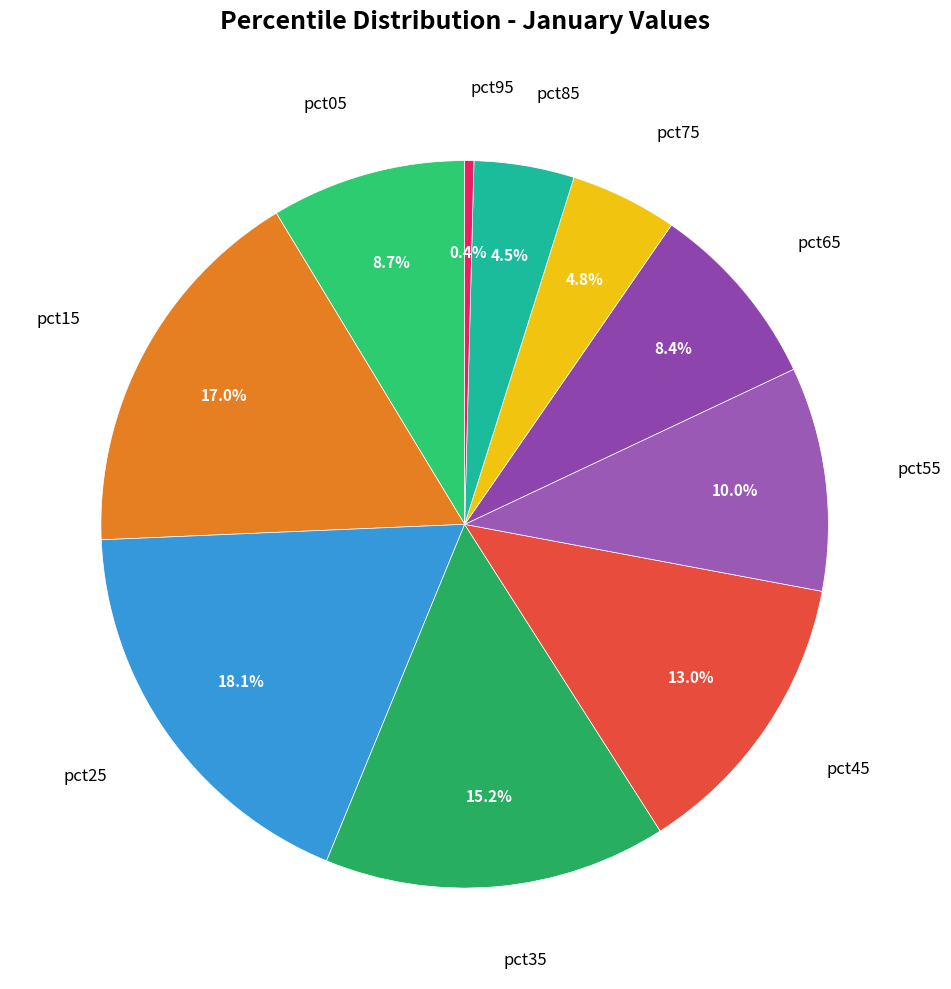

Is there a majority slice in this chart?

No